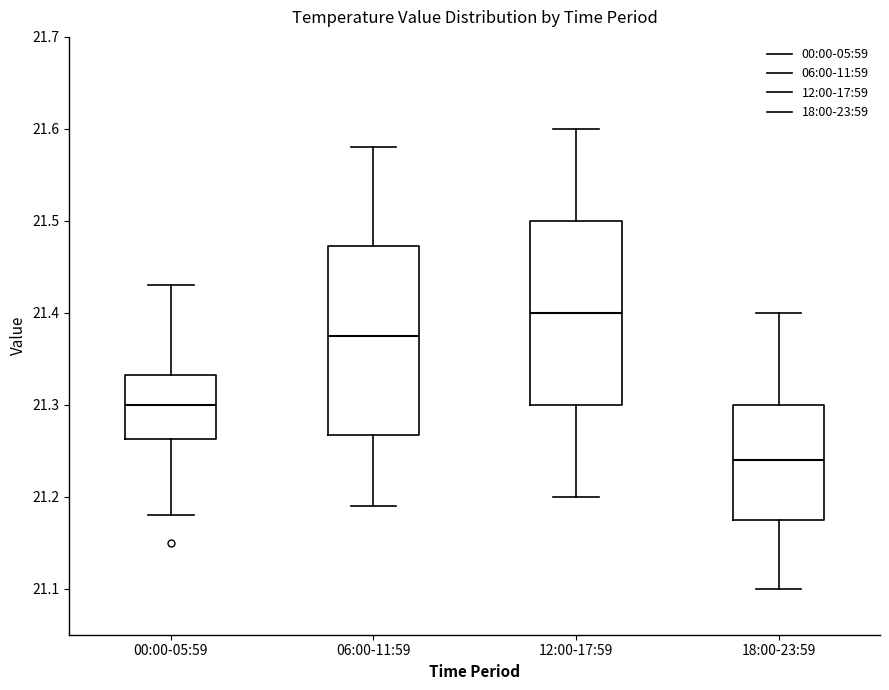

Which box has the lowest median line?

18:00-23:59